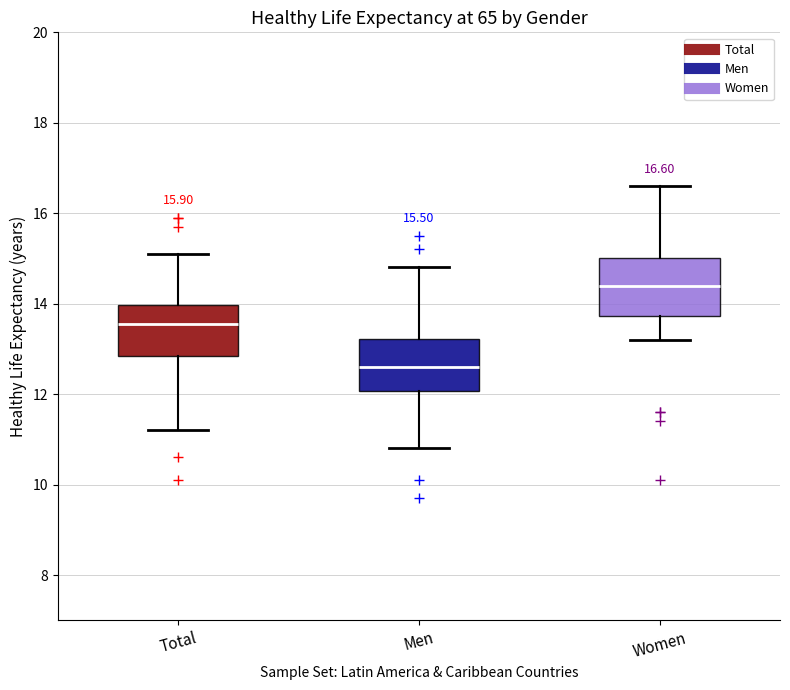

Which box has the lowest median line?

Men